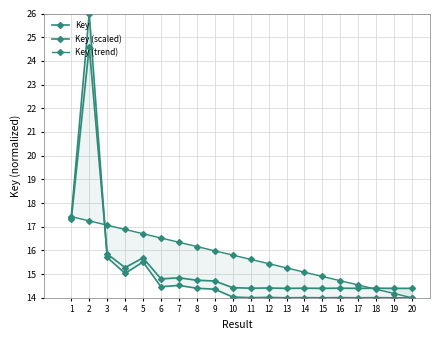

True or false: Key and Key (trend) intersect in this chart.

True